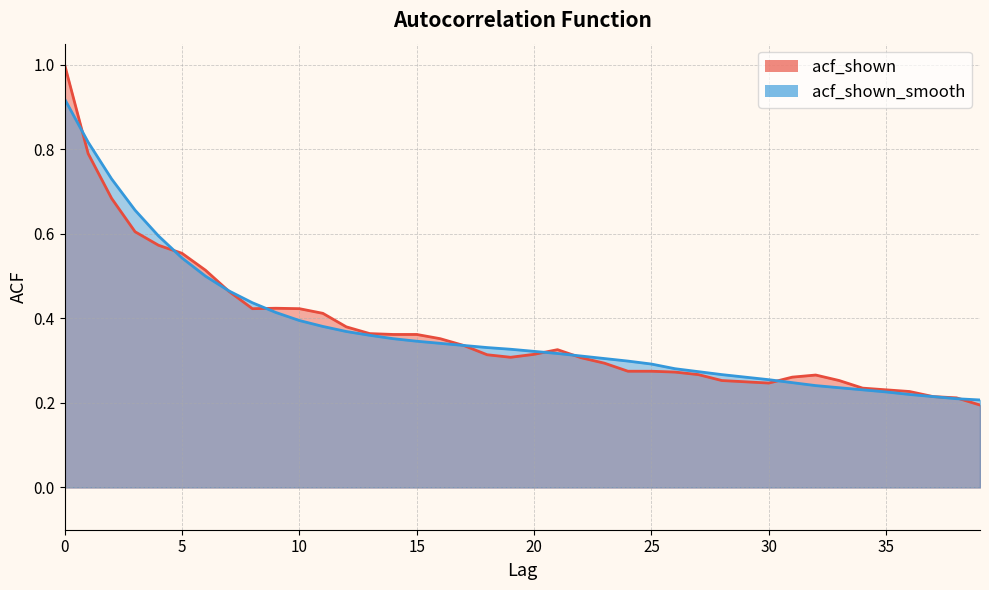

Where is the first local minimum for acf_shown?

8